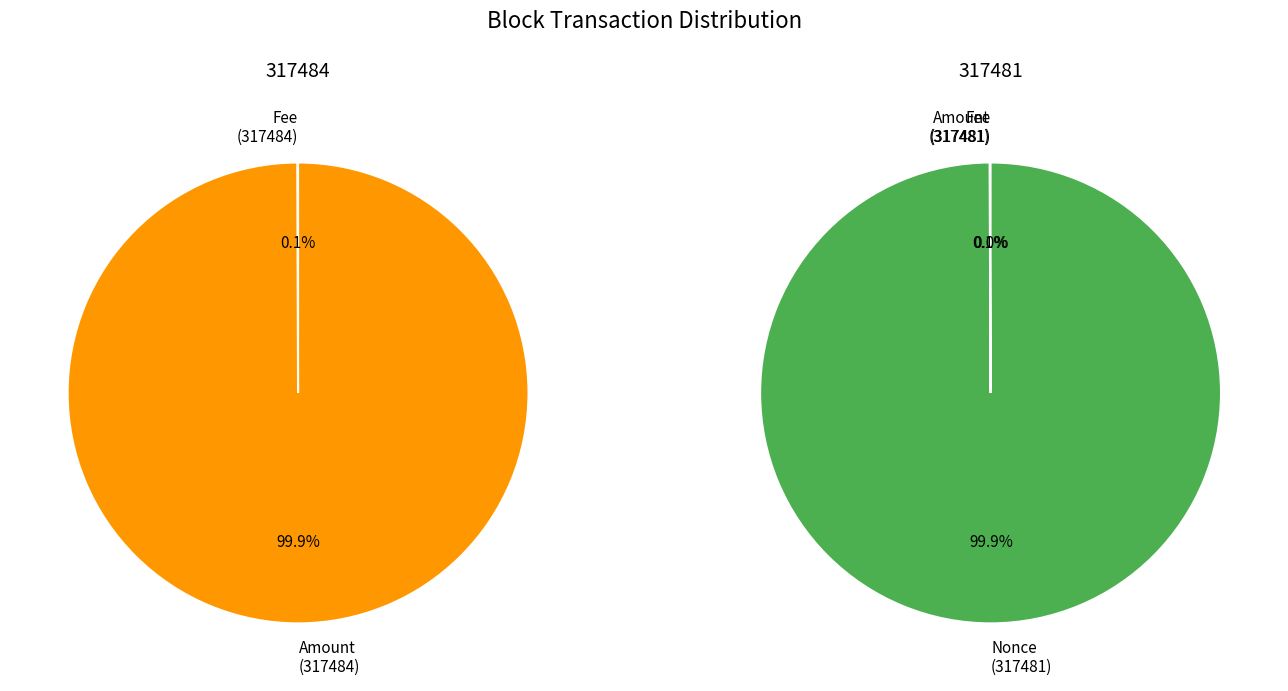

Does any single category account for the majority?

Yes